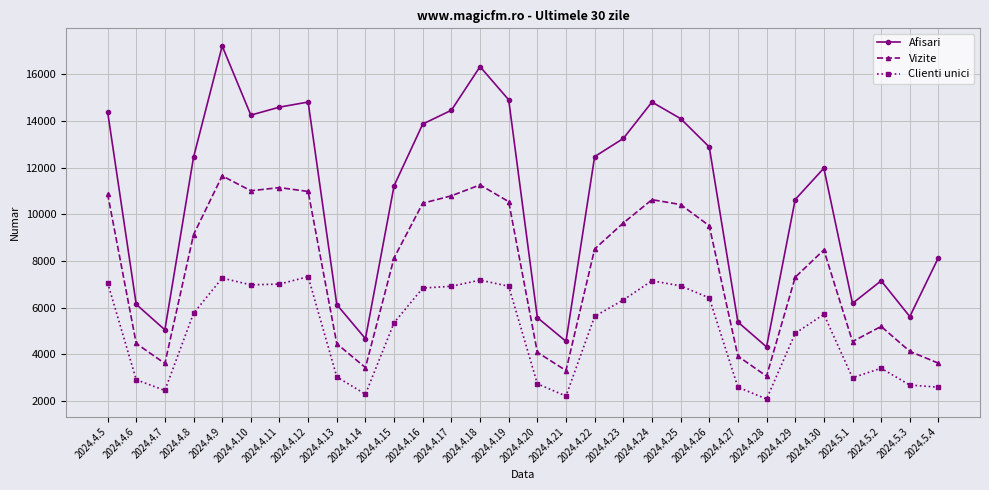

What is the lowest value of the Clienti unici series?

2081